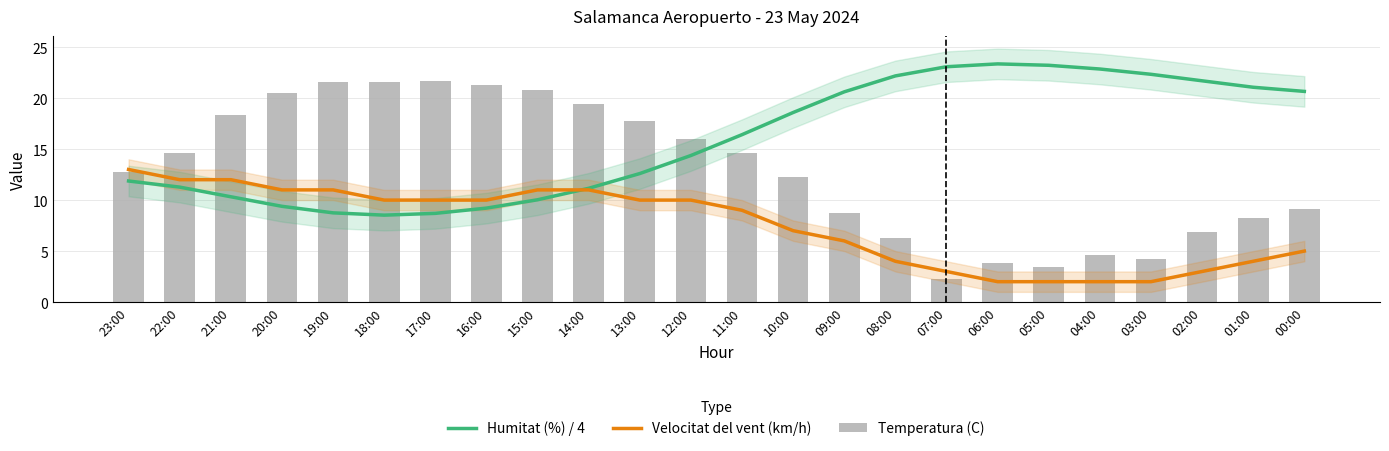

At which label is Humitat (%) / 4 closest to 15?

12:00